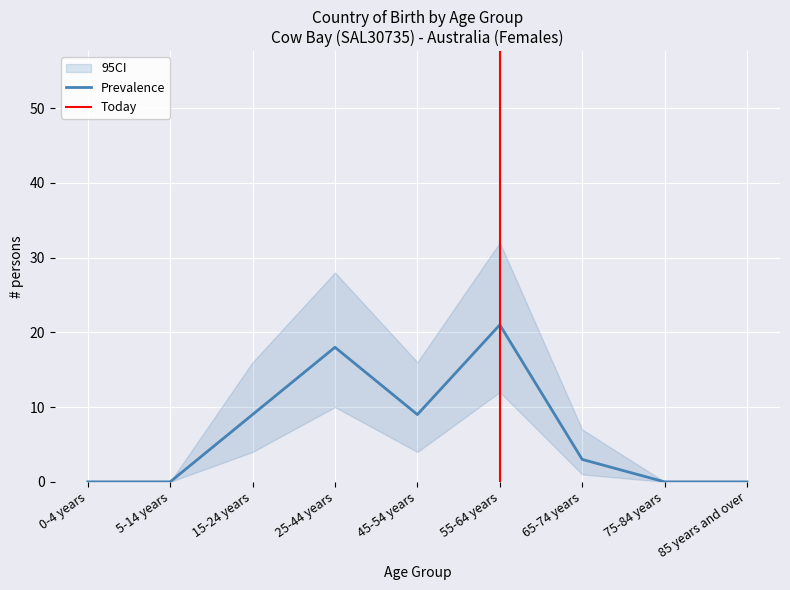

The value of CI_lower at 25-44 years is 10. True or false?

True